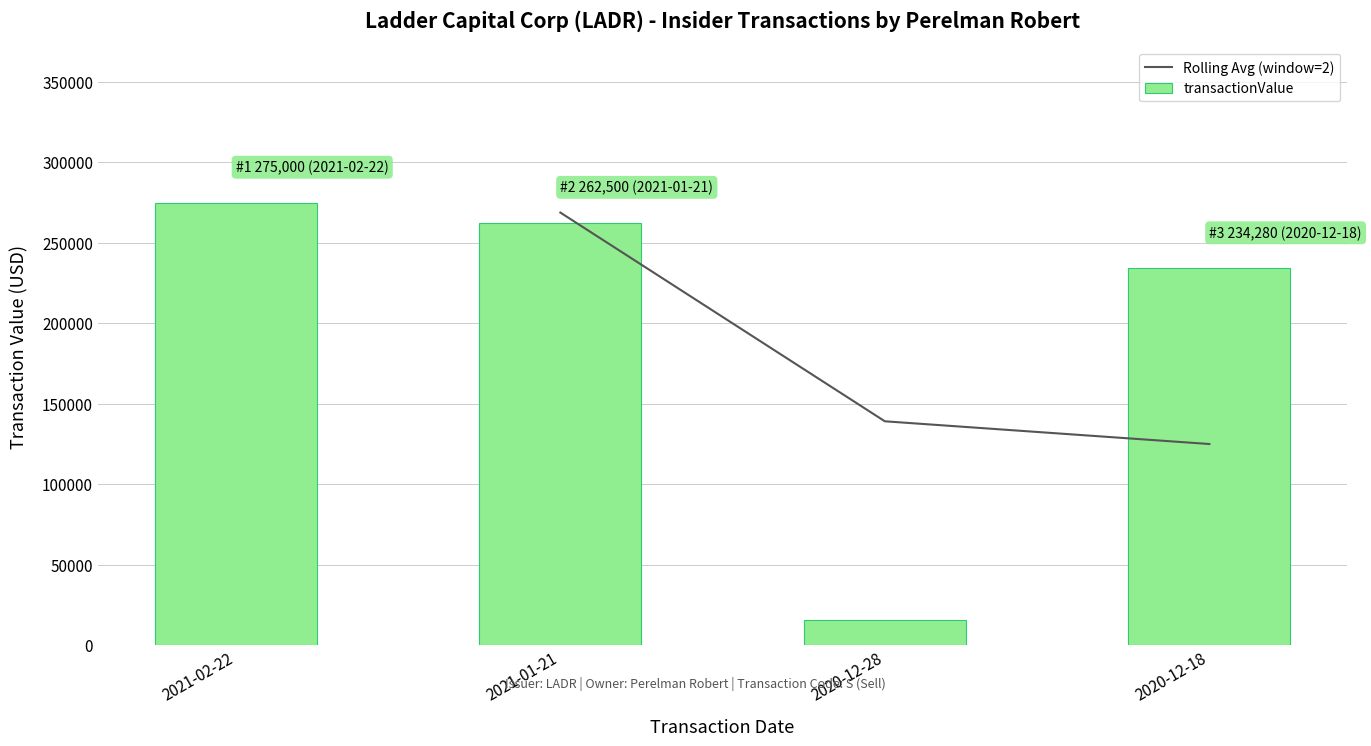

What is the difference between the transactionValue values at 2020-12-28 and 2021-01-21?

246780